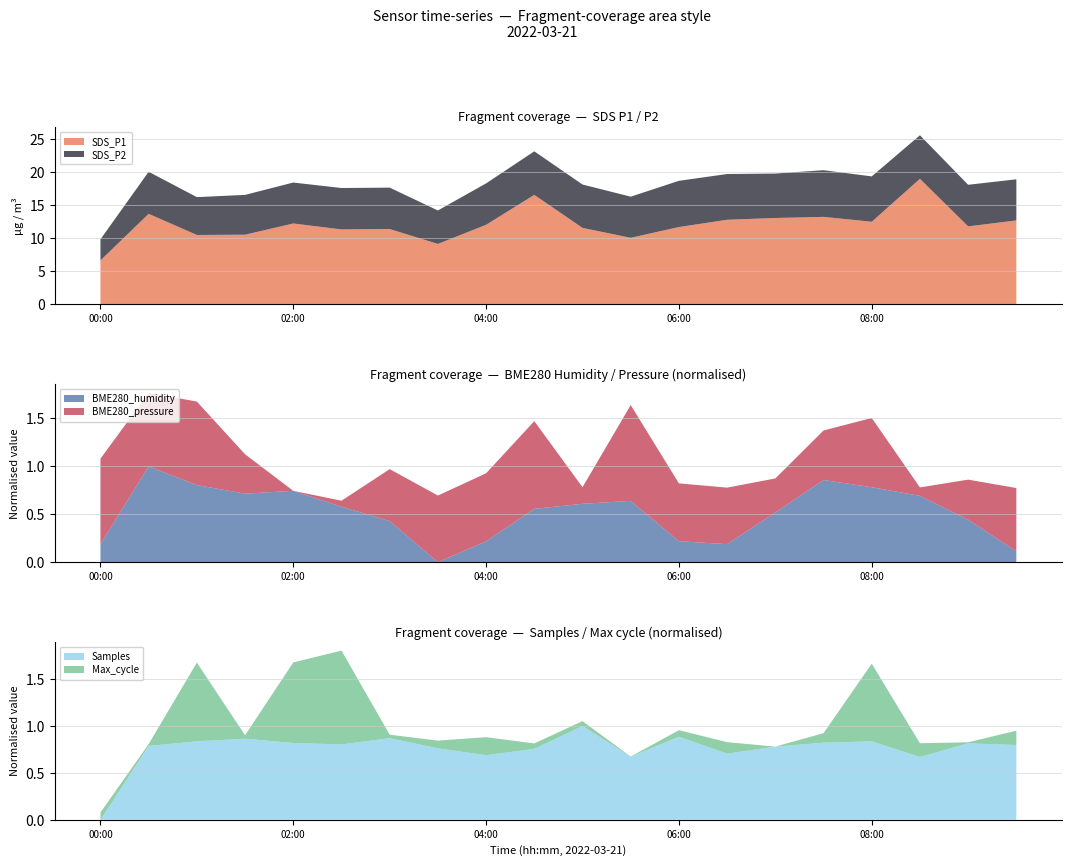

Reading right to left, what are all the values shown in this chart?

SDS_P1: 12.7	11.8	19.0	12.5	13.3	13.1	12.8	11.7	10.1	11.6	16.6	12.1	9.2	11.4	11.4	12.3	10.6	10.5	13.7	6.7
SDS_P2: 6.2	6.3	6.6	6.9	7.1	6.7	6.9	7.0	6.2	6.6	6.6	6.3	5.1	6.3	6.3	6.2	6.0	5.7	6.4	3.2
BME280_humidity: 58.8	59.2	59.6	59.7	59.8	59.4	58.9	59.0	59.5	59.5	59.4	59.0	58.7	59.2	59.4	59.6	59.6	59.7	60.0	58.9
BME280_pressure: 97747.9	97745.5	97742.3	97748.6	97746.5	97744.9	97747.2	97747.4	97751.3	97743.1	97750.4	97748.4	97748.3	97746.8	97742.0	97741.4	97745.5	97750.0	97749.0	97750.2
Samples: 1716278.0	1716339.0	1715853.0	1716409.0	1716362.0	1716222.0	1715972.0	1716575.0	1715863.0	1716956.0	1716142.0	1715918.0	1716161.0	1716522.0	1716301.0	1716351.0	1716503.0	1716410.0	1716247.0	1713620.0
Max_cycle: 21084.0	20996.0	21080.0	21503.0	21052.0	20989.0	21065.0	21032.0	20990.0	21021.0	21025.0	21108.0	21040.0	21012.0	21610.0	21522.0	21012.0	21510.0	21001.0	21037.0